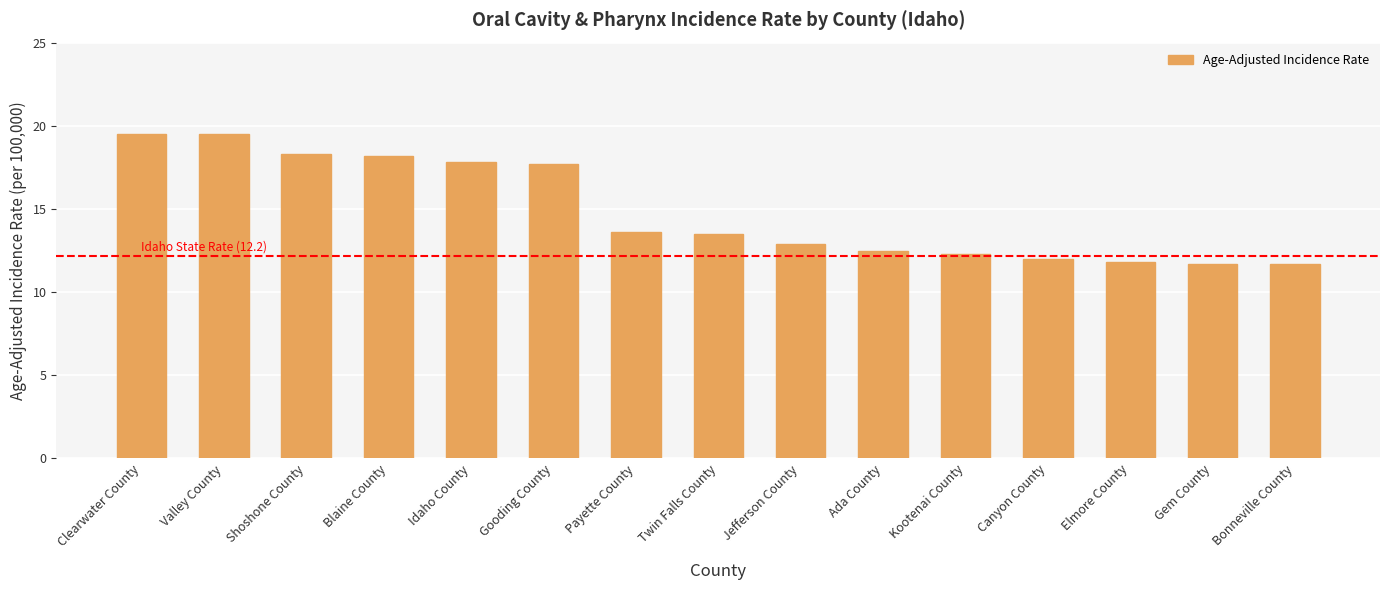

The chart shows a value of 8.8 at Payette County. True or false?

False